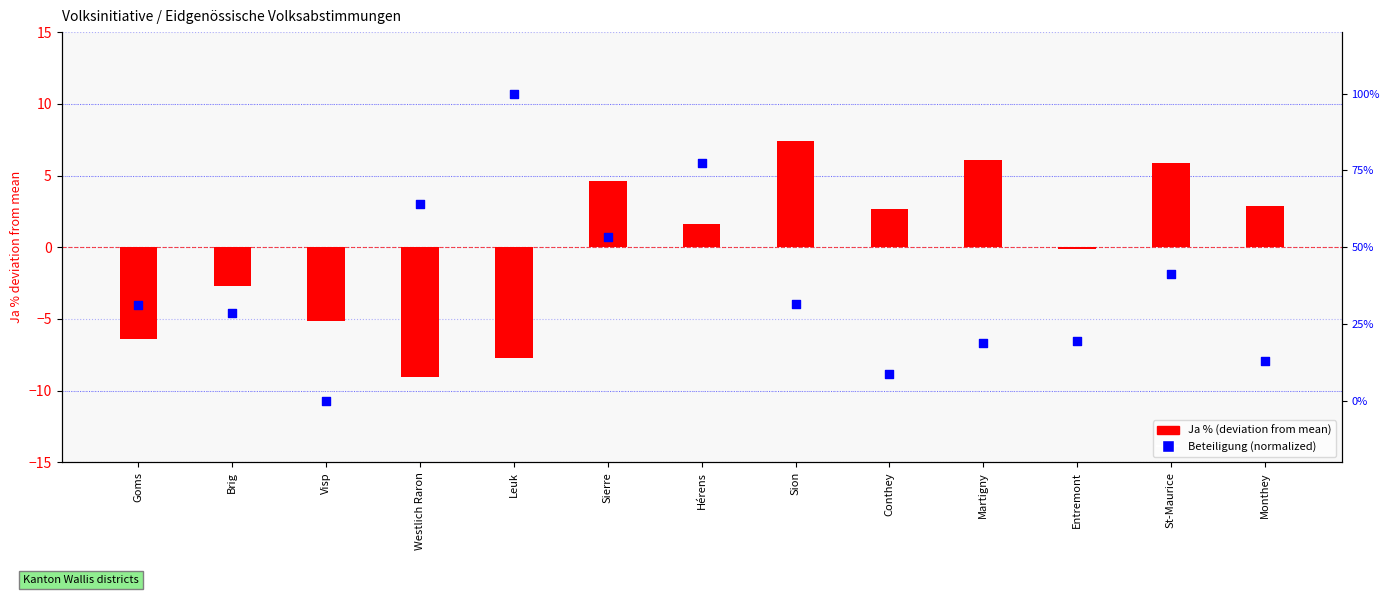

Which series reaches the maximum Y coordinate?

Ja % (centered)